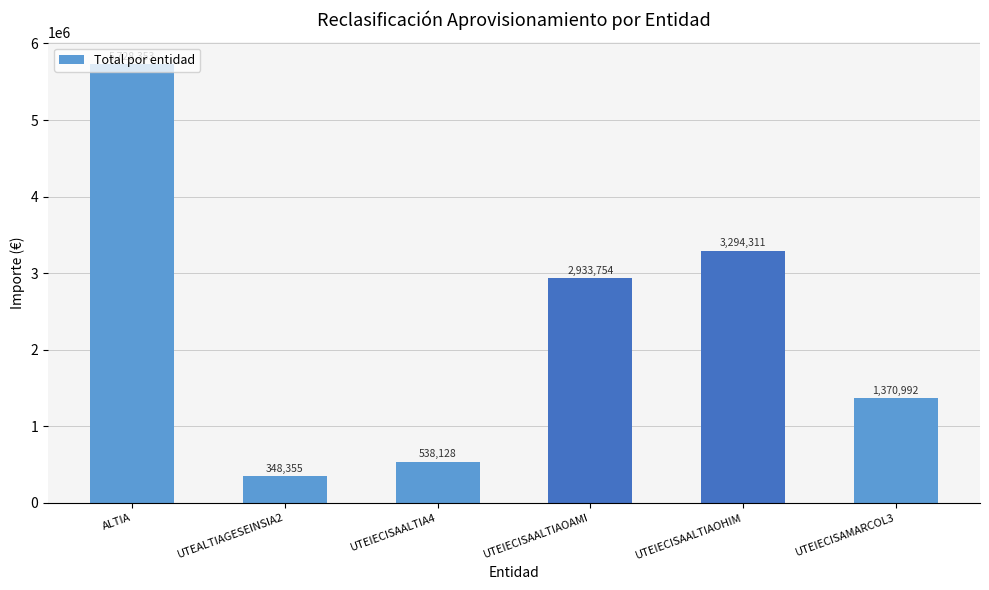

True or false: the data shows 5728352.6 at ALTIA.

True